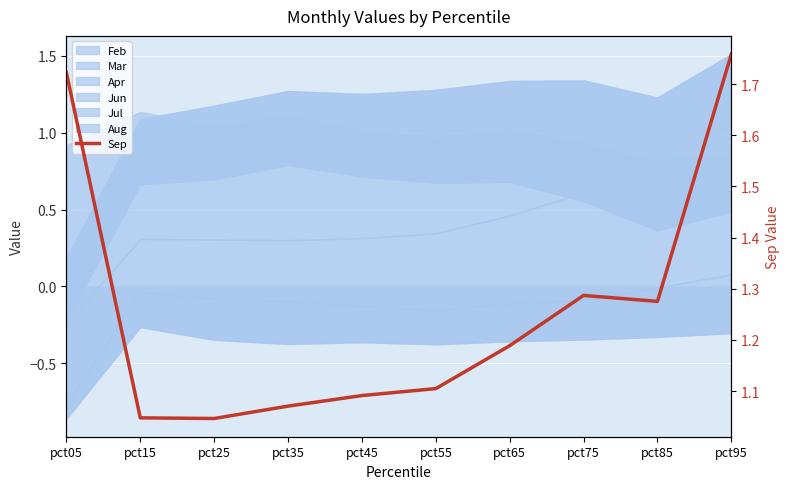

True or false: the data has more than 0 interior local peaks.

True